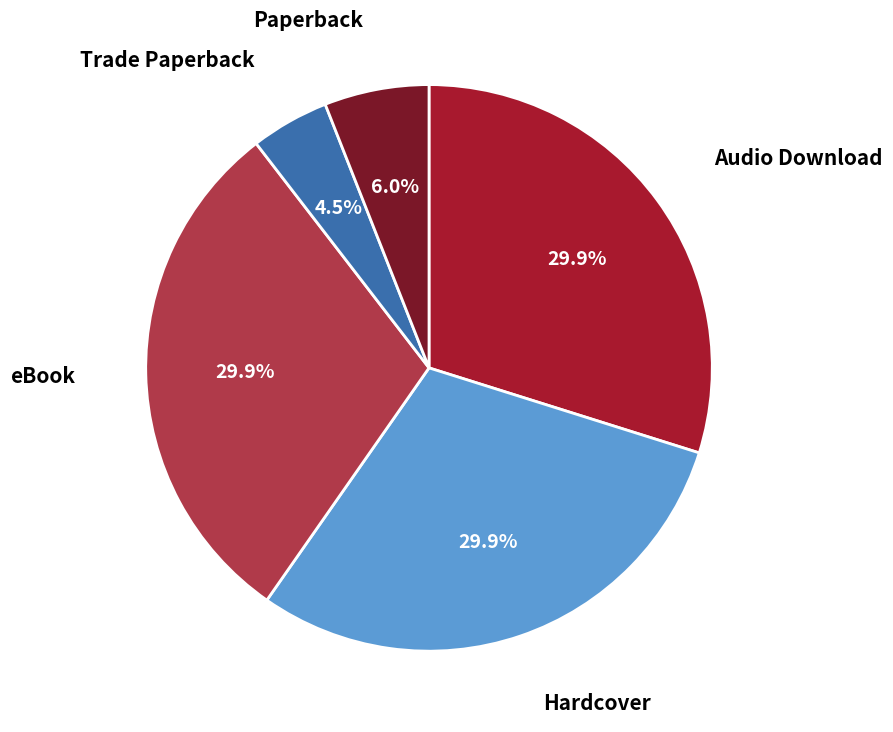

Is there a majority slice in this chart?

No